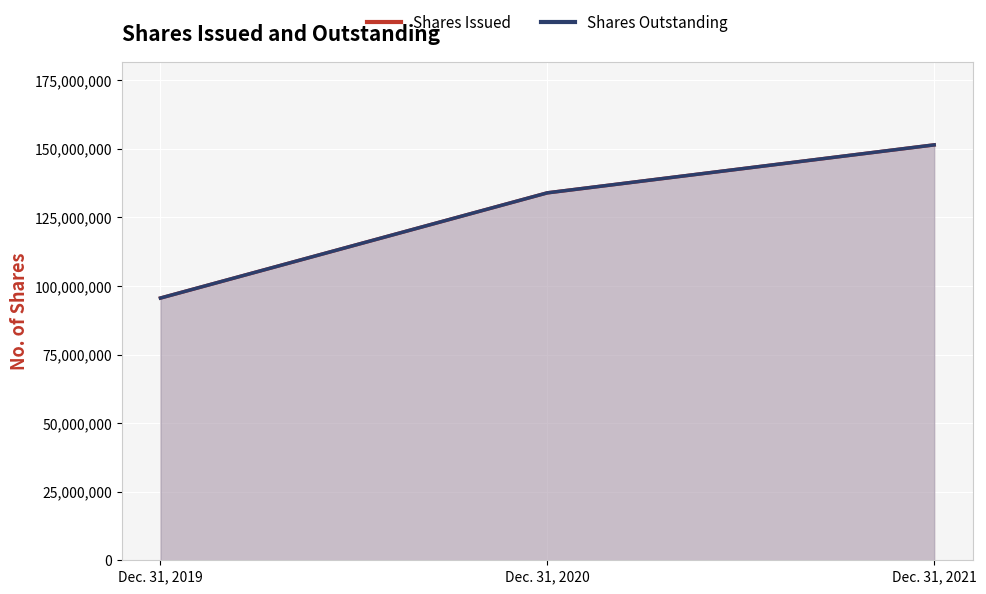

Reading left to right, what are all the values shown in this chart?

Shares Issued: Dec. 31, 2019=95587146	Dec. 31, 2020=133934090	Dec. 31, 2021=151419322
Shares Outstanding: Dec. 31, 2019=95587146	Dec. 31, 2020=133934090	Dec. 31, 2021=151419322